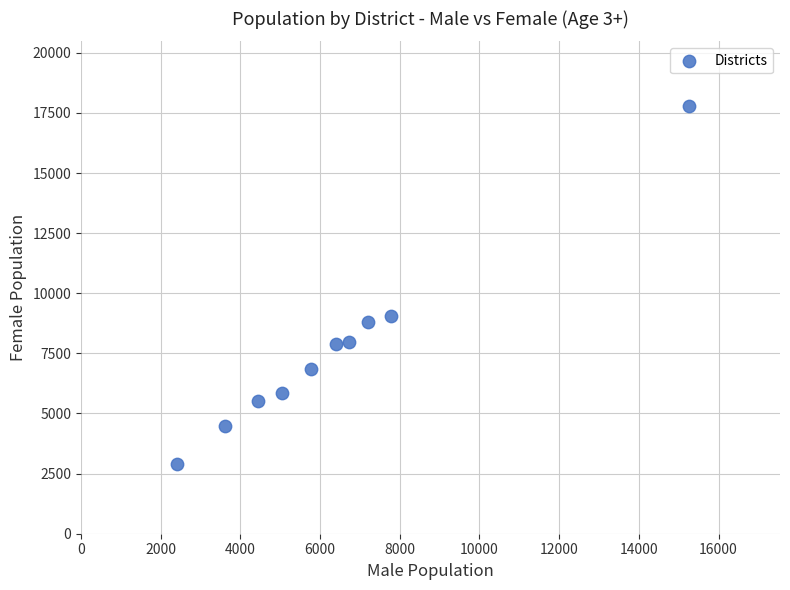

What Y value in the scatter plot is closest to 10356?

9073